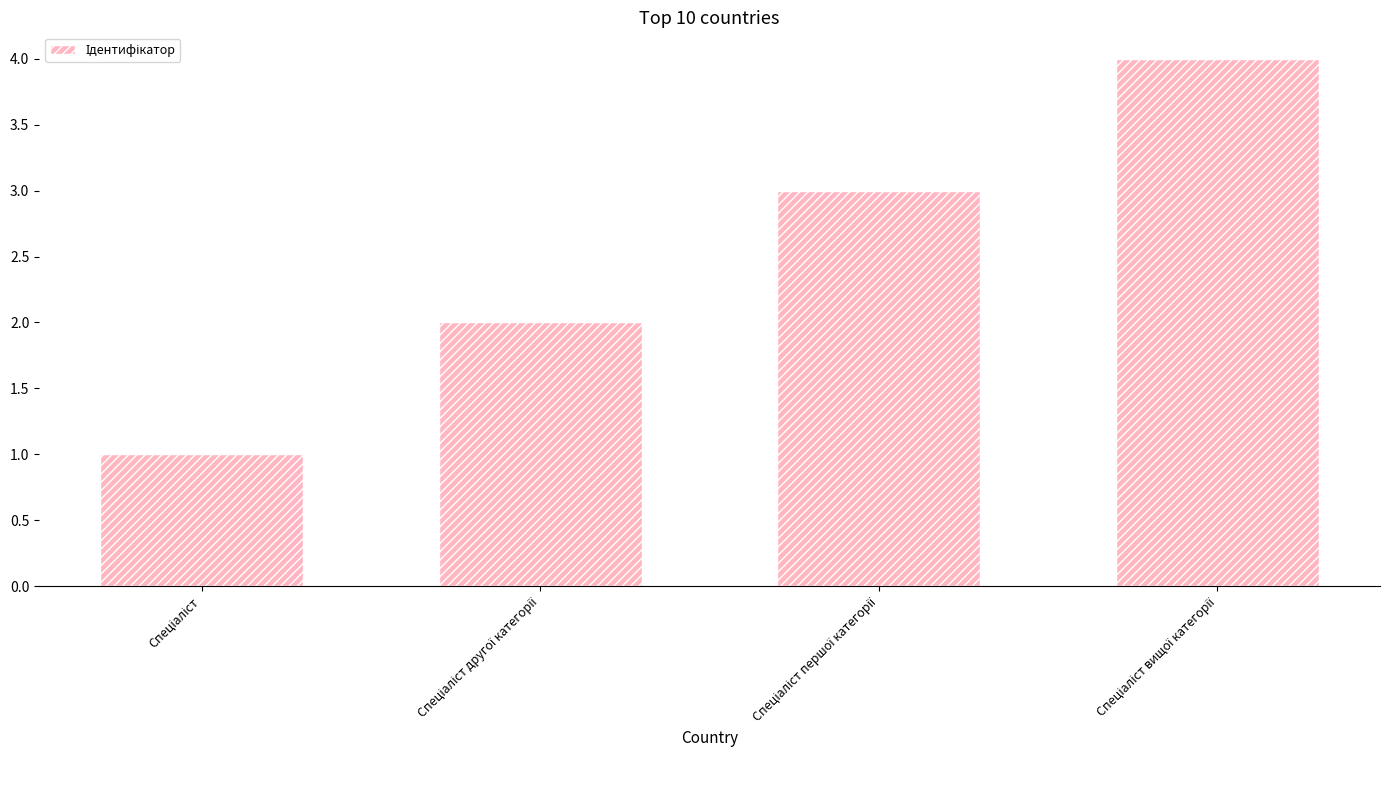

What is the greatest value displayed?

4